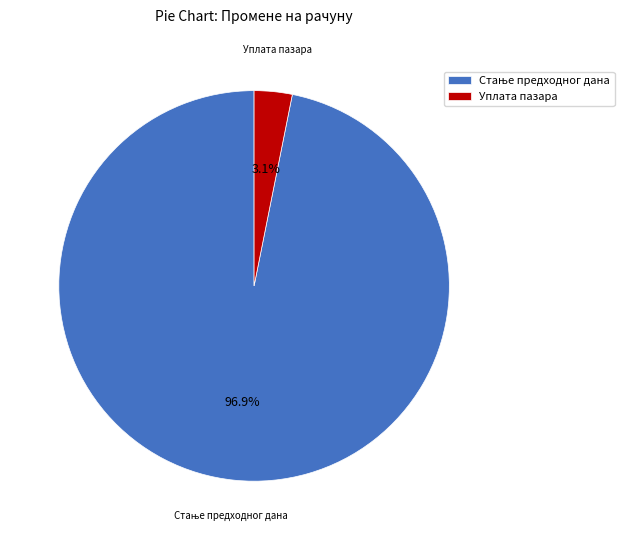

Is there any slice that represents more than half of the pie?

Yes